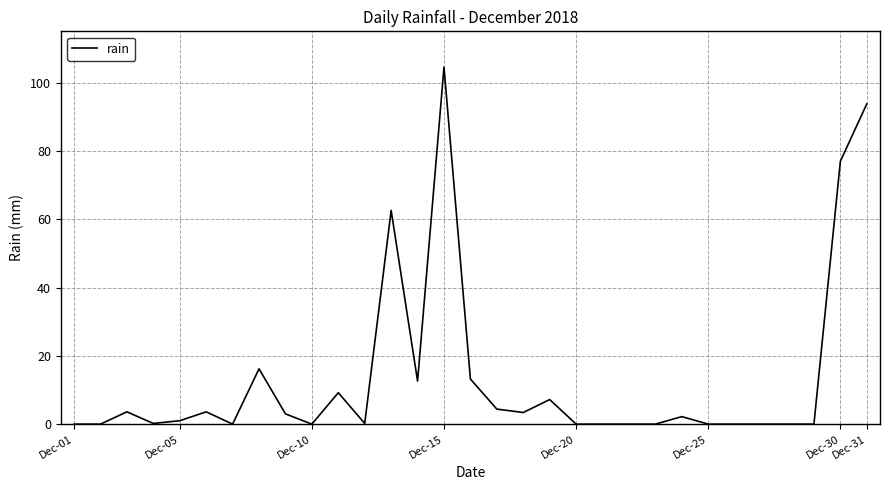

What is the difference between the maximum and minimum values?

104.6